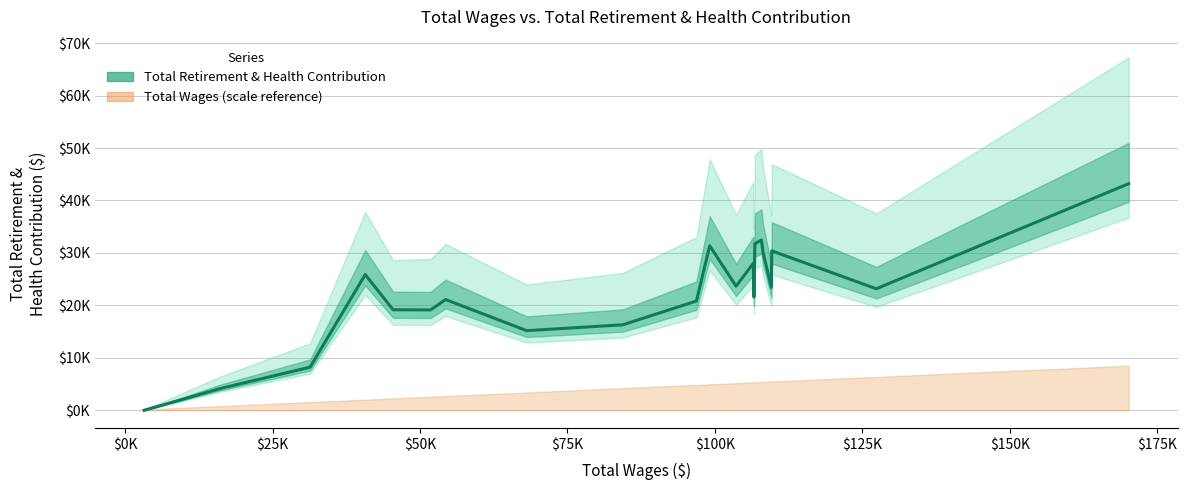

How many values exceed 23170?

10